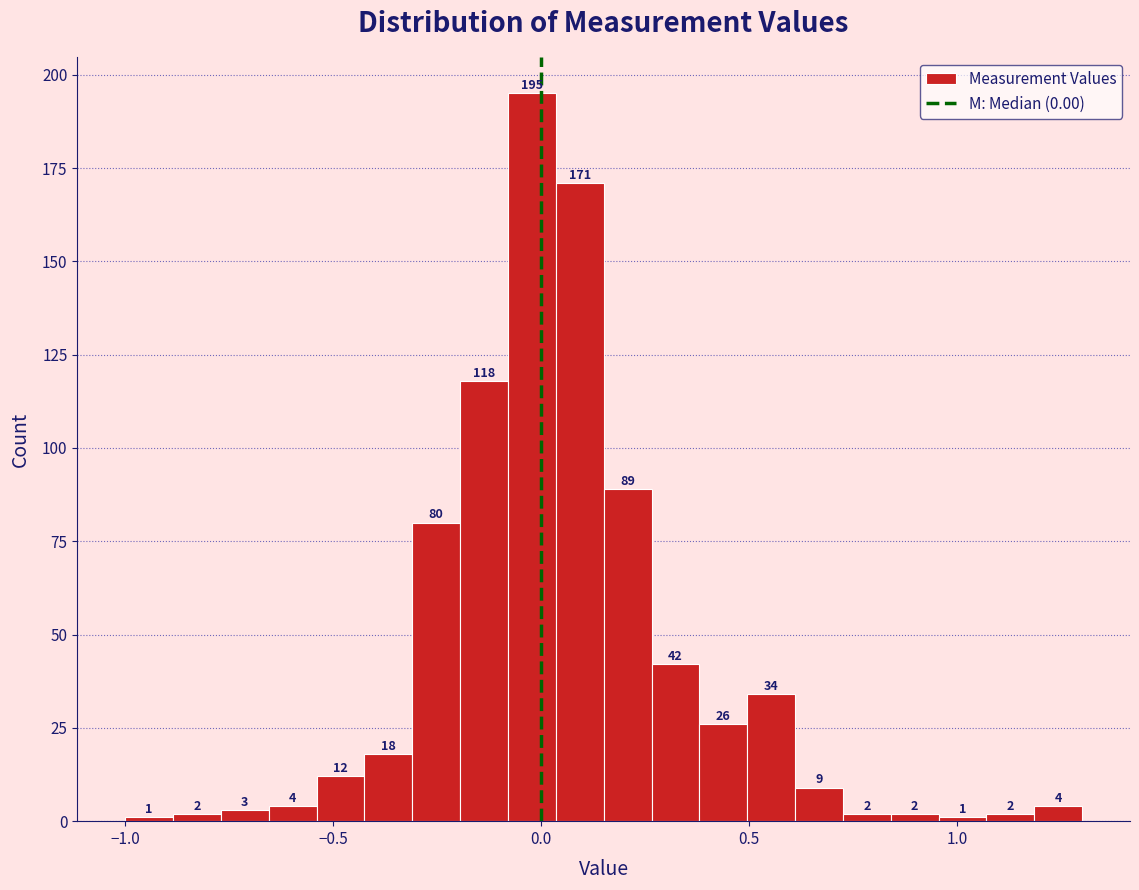

Read against the x-axis, roughly where is the centre of the tallest bar?

0.00